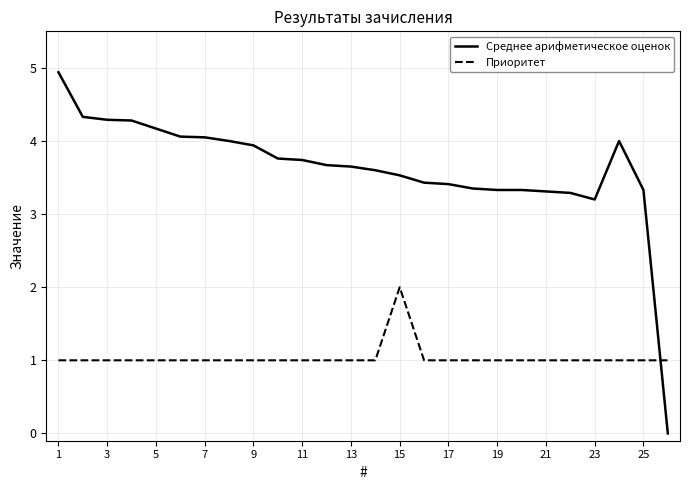

List the series in order of their overall mean, lowest first.

Приоритет, Среднее арифметическое оценок